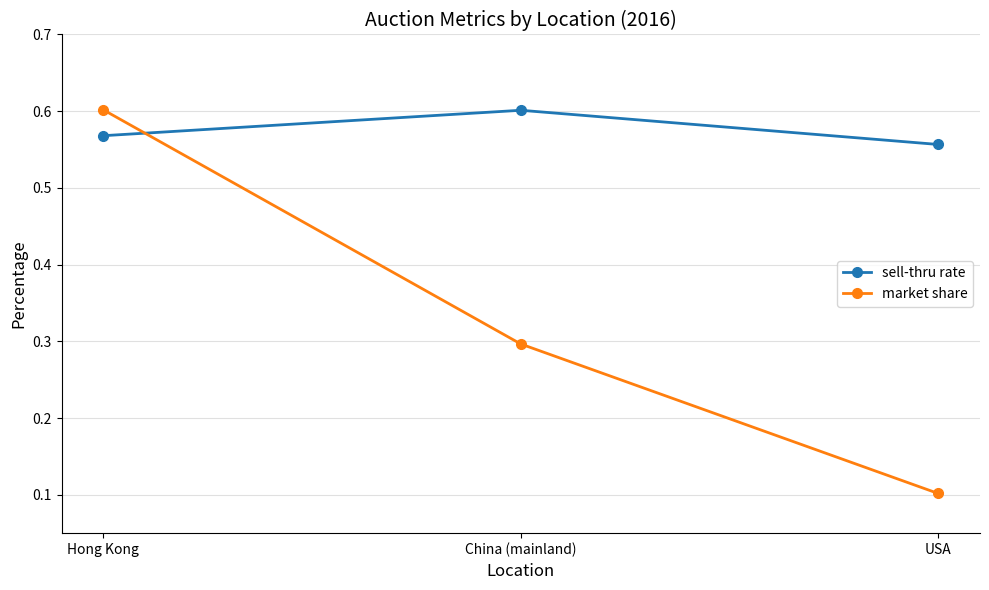

At which label does sell-thru rate reach its peak?

China (mainland)